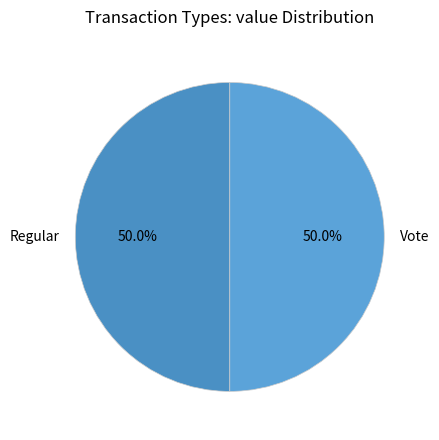

What is the ratio of the value at Regular to the value at Vote?

1.0